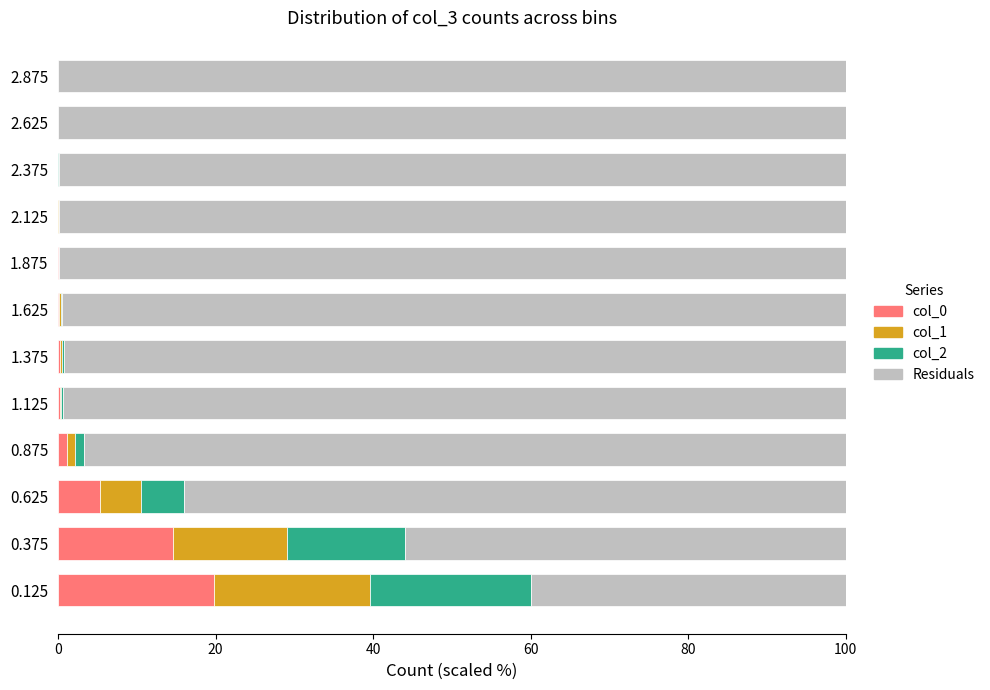

What is the total value across all series at 0.125?

100.0